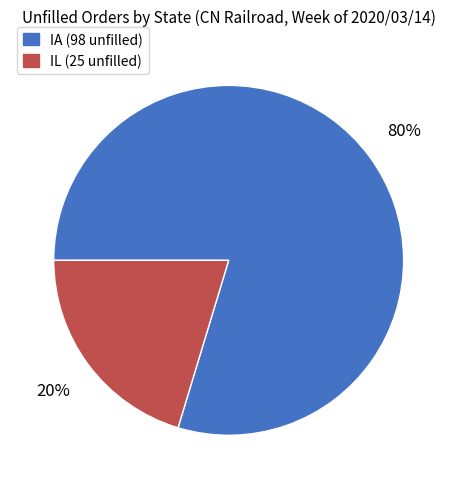

Do IL and IA together represent more than half of the pie?

Yes